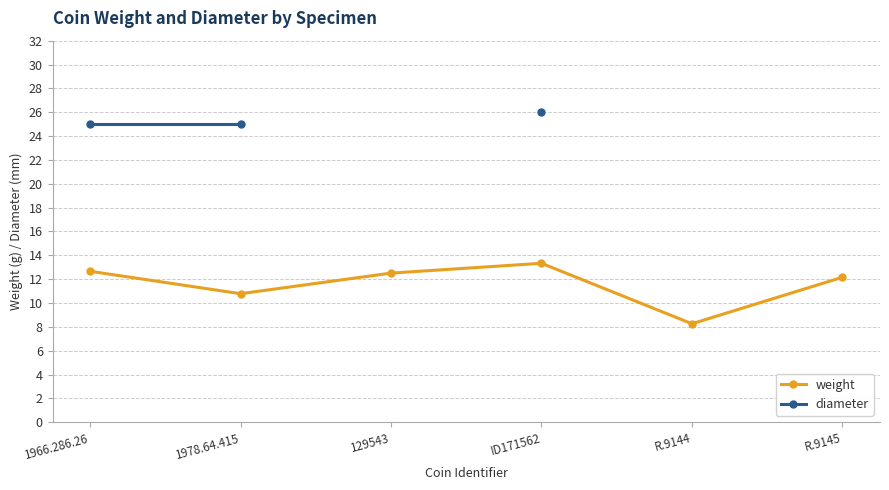

The weight series shows 21.0 at 129543. True or false?

False